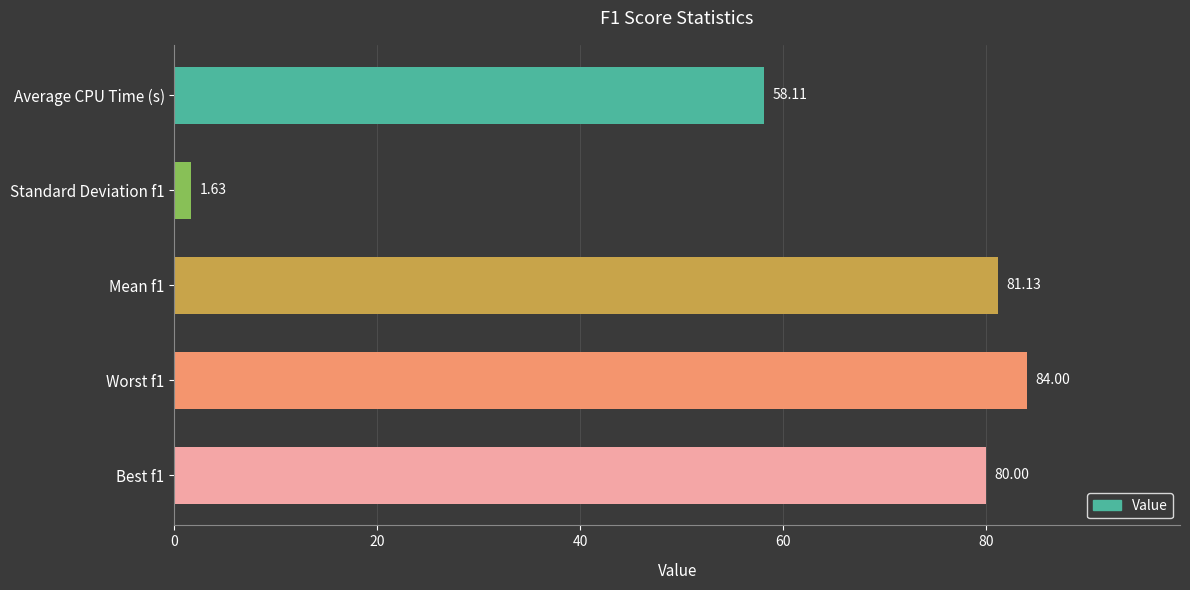

What is the average value?

61.0